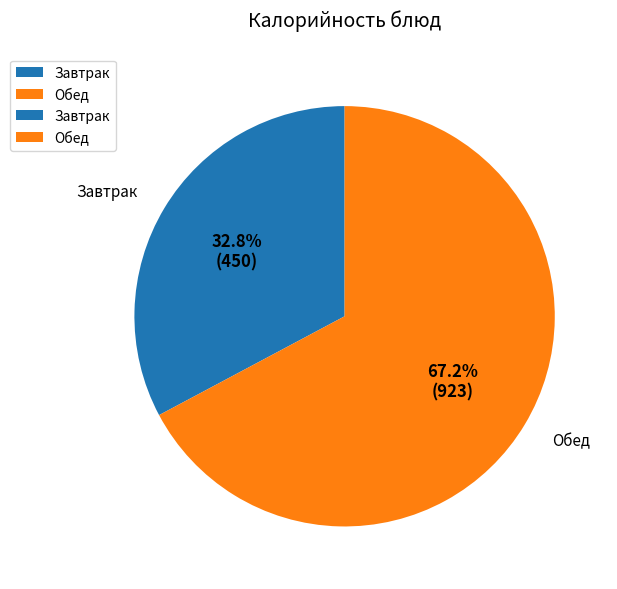

Does Завтрак account for over 50% of the chart?

No